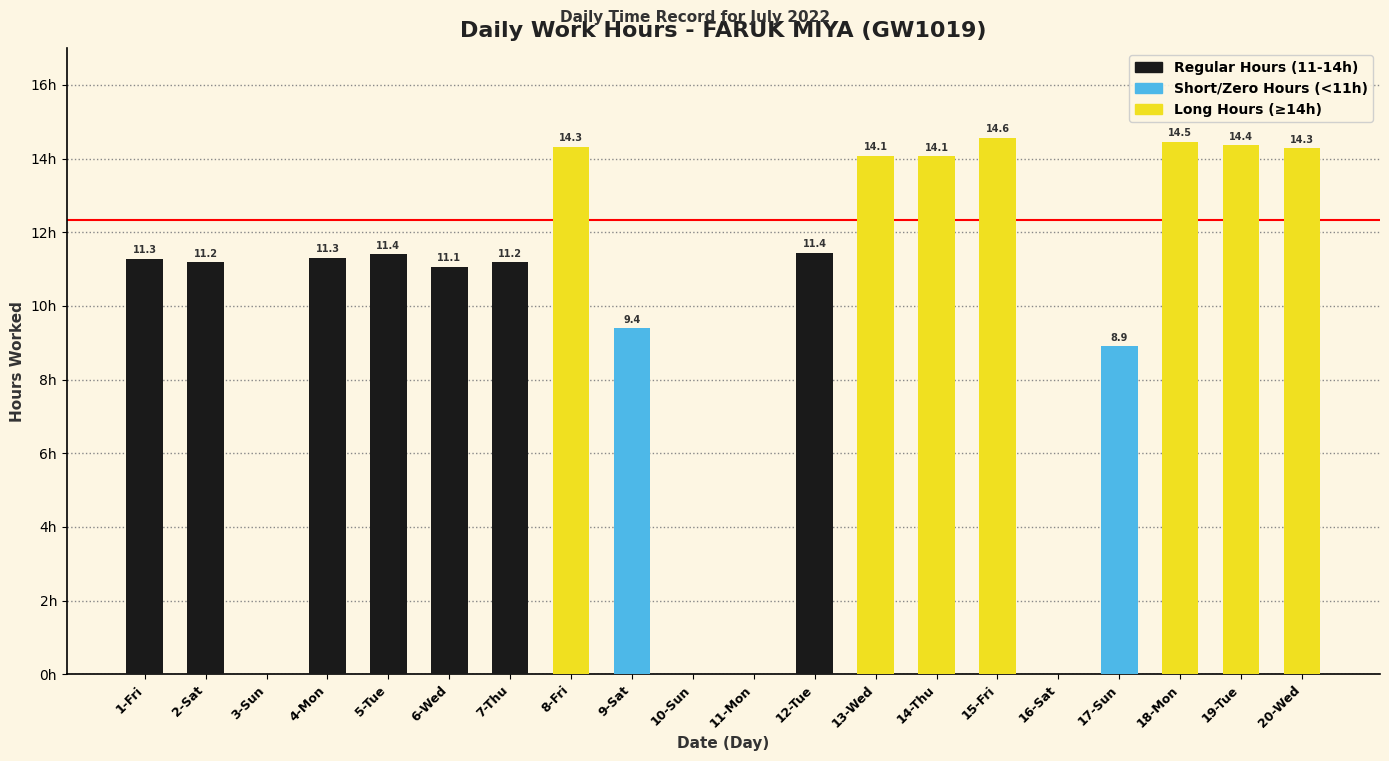

Between 1-Fri and 12-Tue, which is larger?

12-Tue